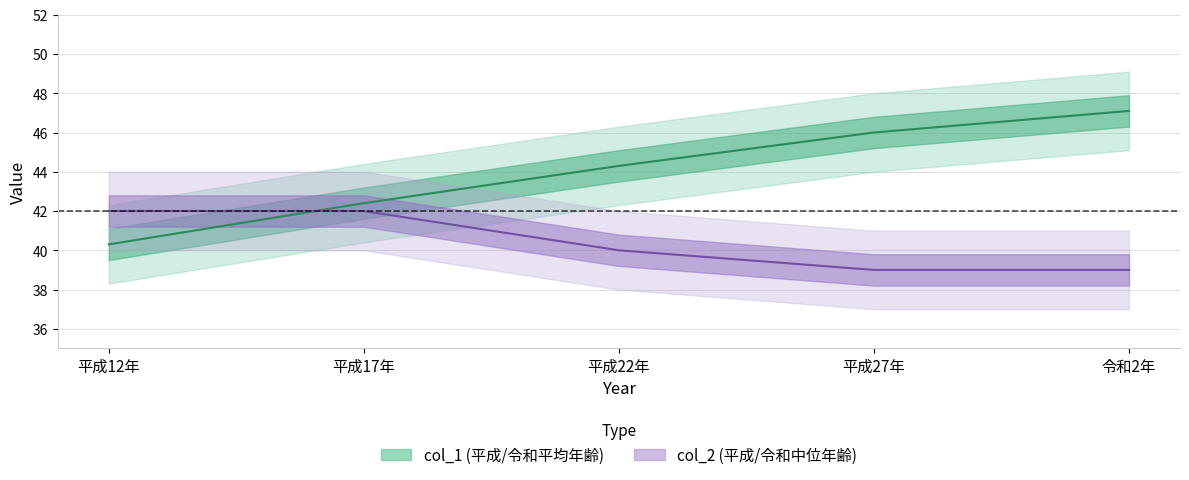

What is the sum of all col_2 values?

202.0